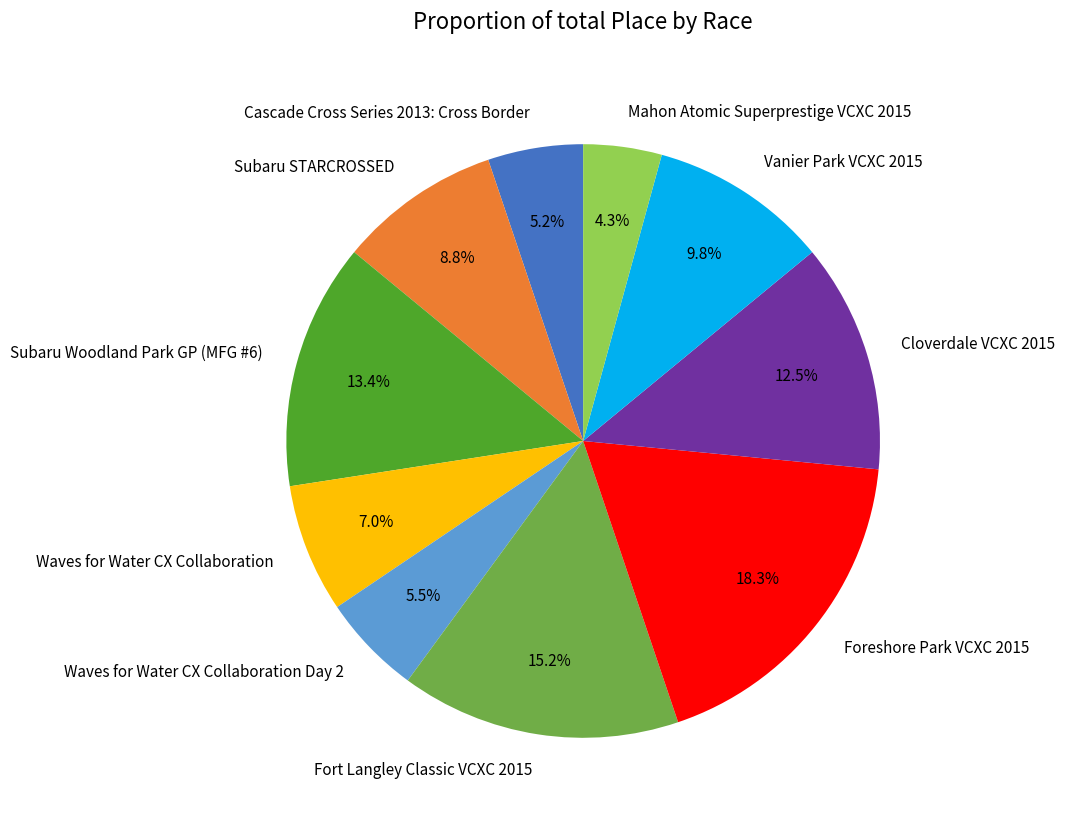

Is there any slice that represents more than half of the pie?

No